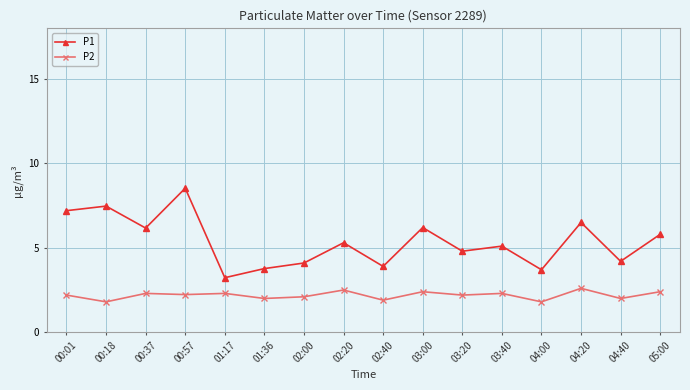

What is the value of the P2 point at the 9th from the left?

1.9